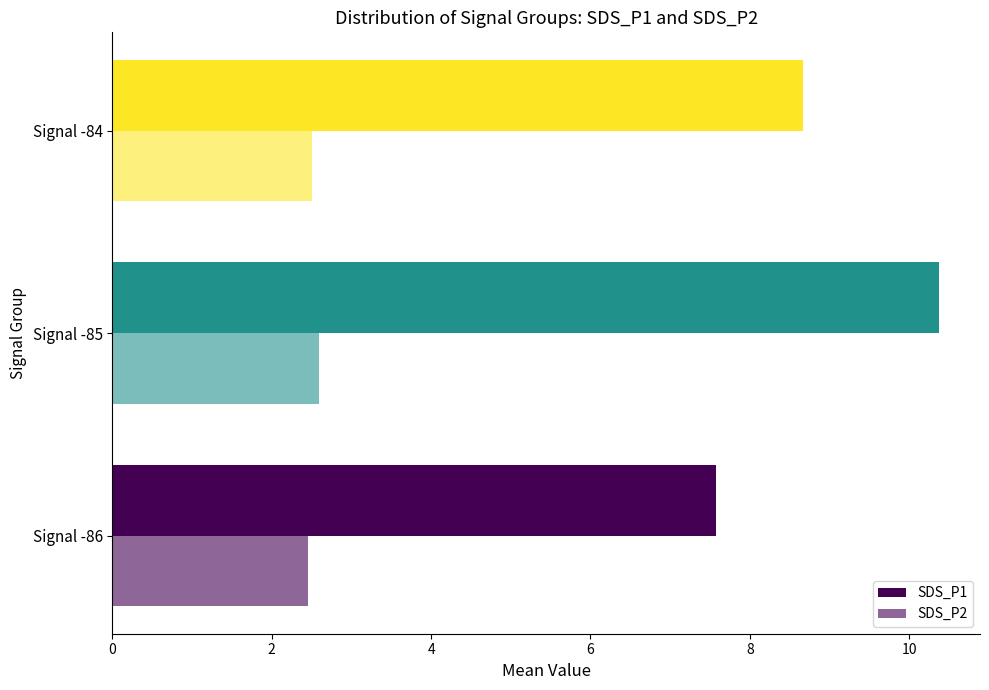

Count the SDS_P1 values in the range 7 to 10.

2